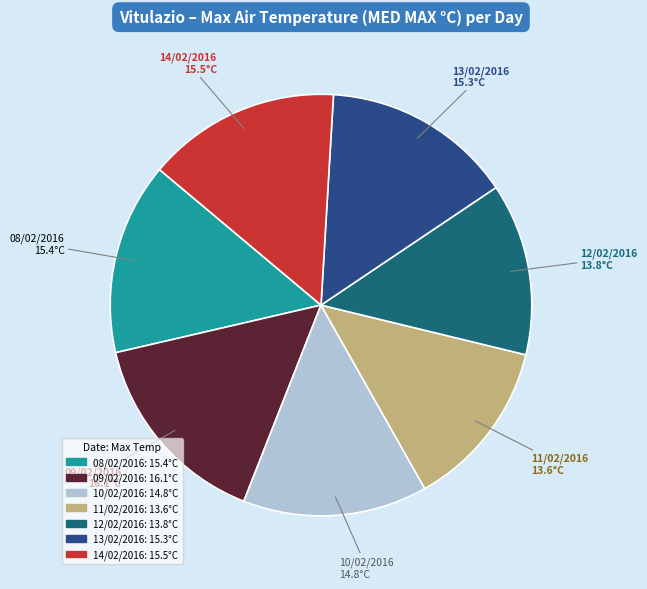

Approximately how many times larger is the value at 09/02/2016 compared to 08/02/2016?

1.0